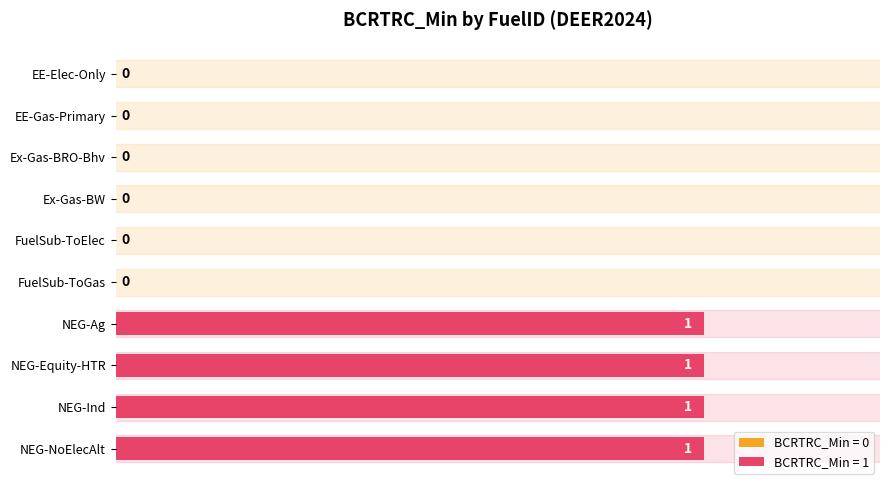

What is the sum of all values?

4